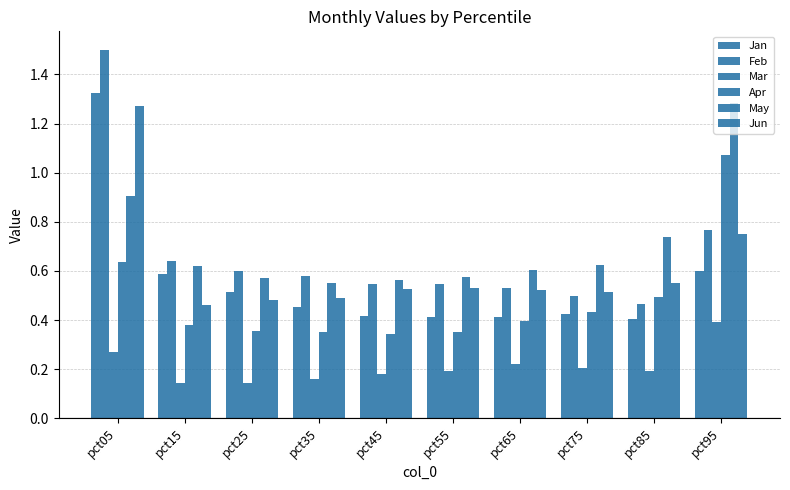

At how many categories does at least one series exceed 0?

10